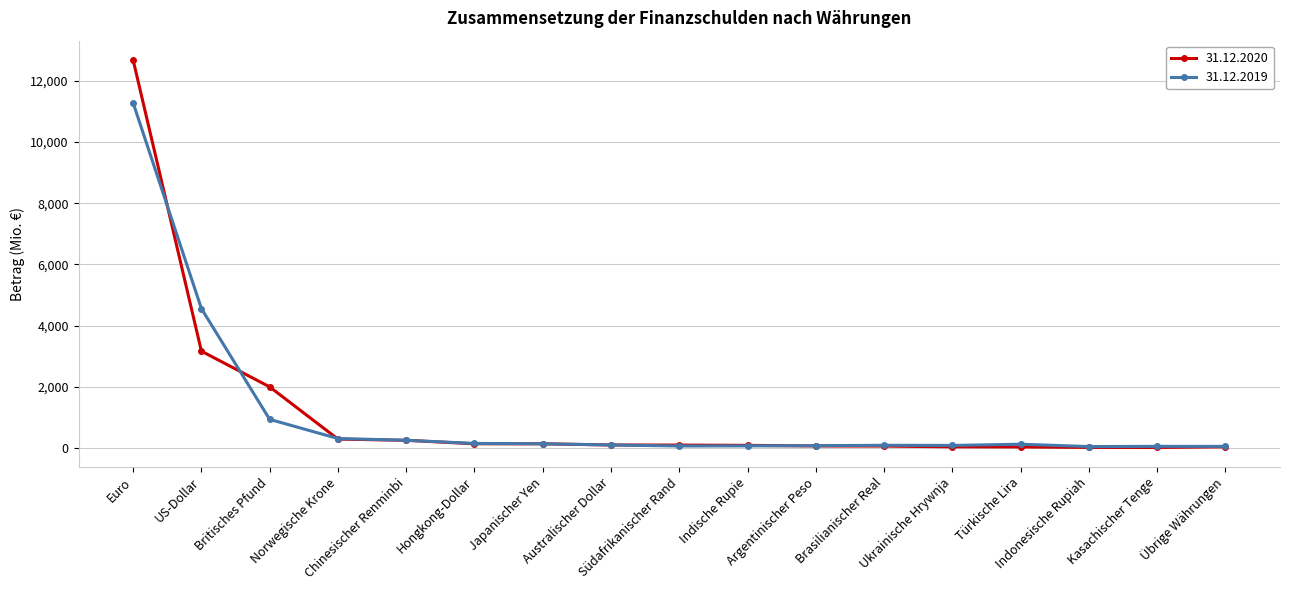

Rank the series by their maximum value, from highest to lowest.

31.12.2020, 31.12.2019